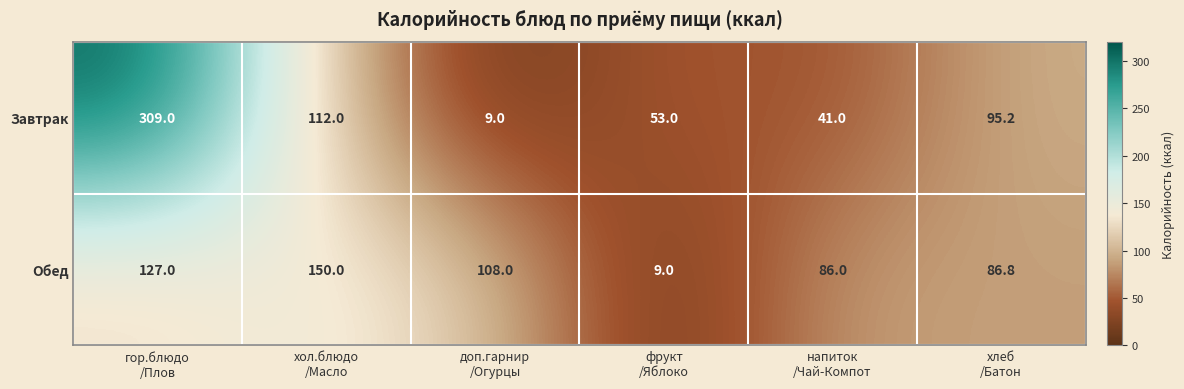

How many values in the Завтрак series are below 95?

3